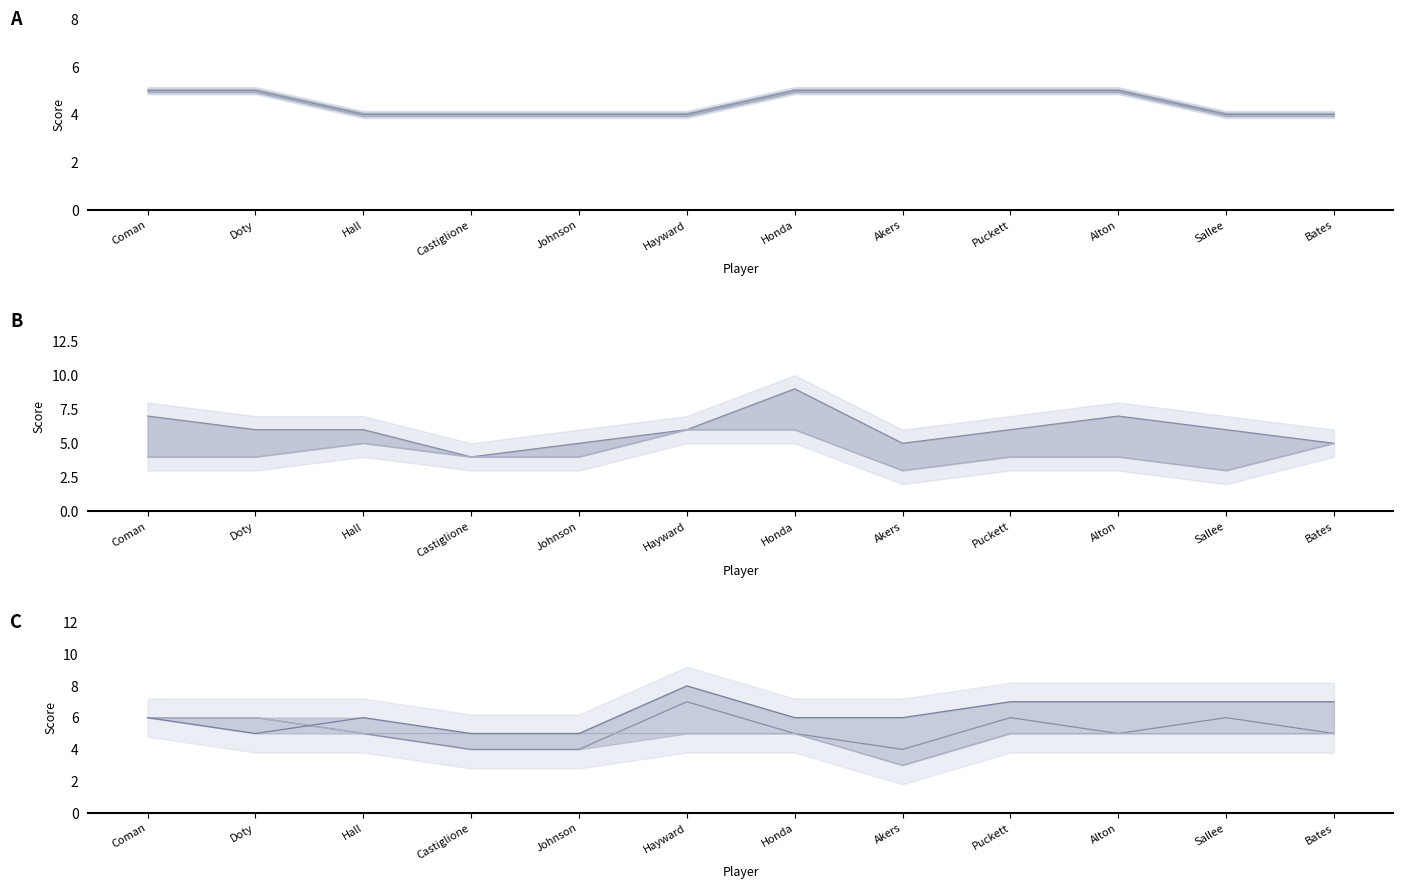

Which label corresponds to the smallest value in the chart?

Akers